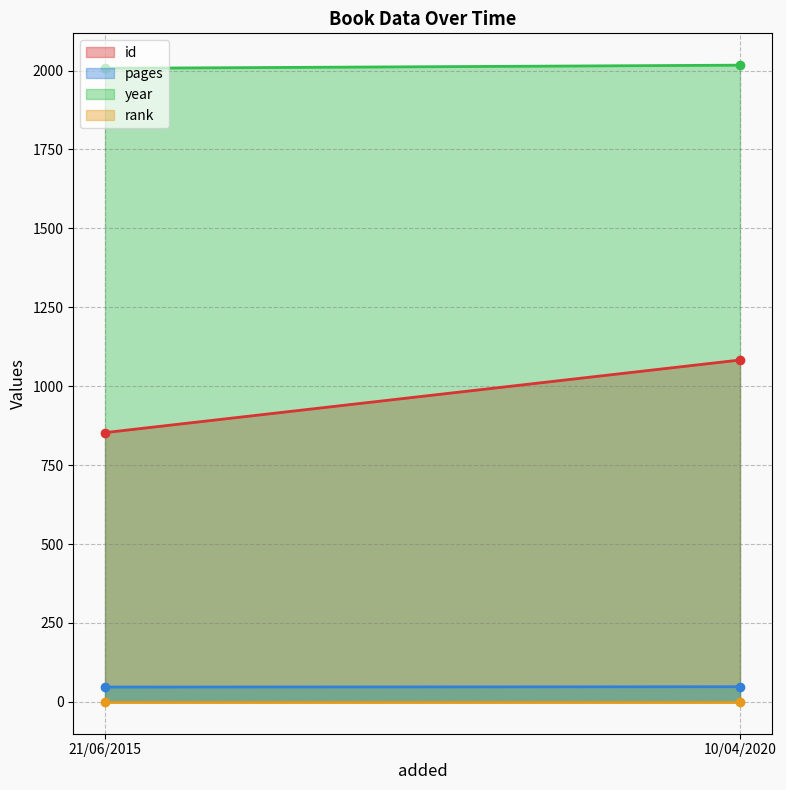

Between 21/06/2015 and 10/04/2020, which is larger?

10/04/2020